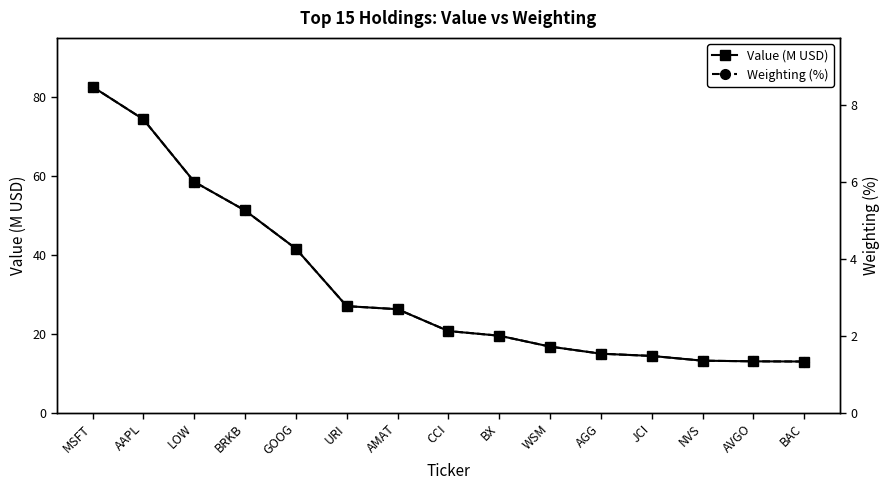

True or false: Weighting (%) and Value (M USD) cross at least once.

False